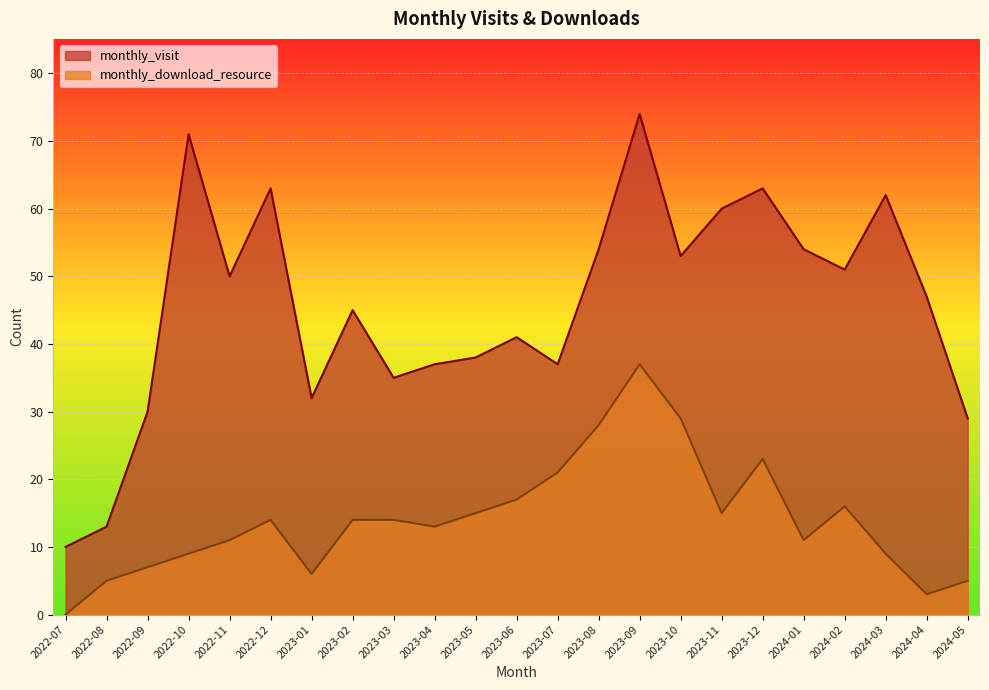

True or false: monthly_download_resource and monthly_visit intersect in this chart.

False